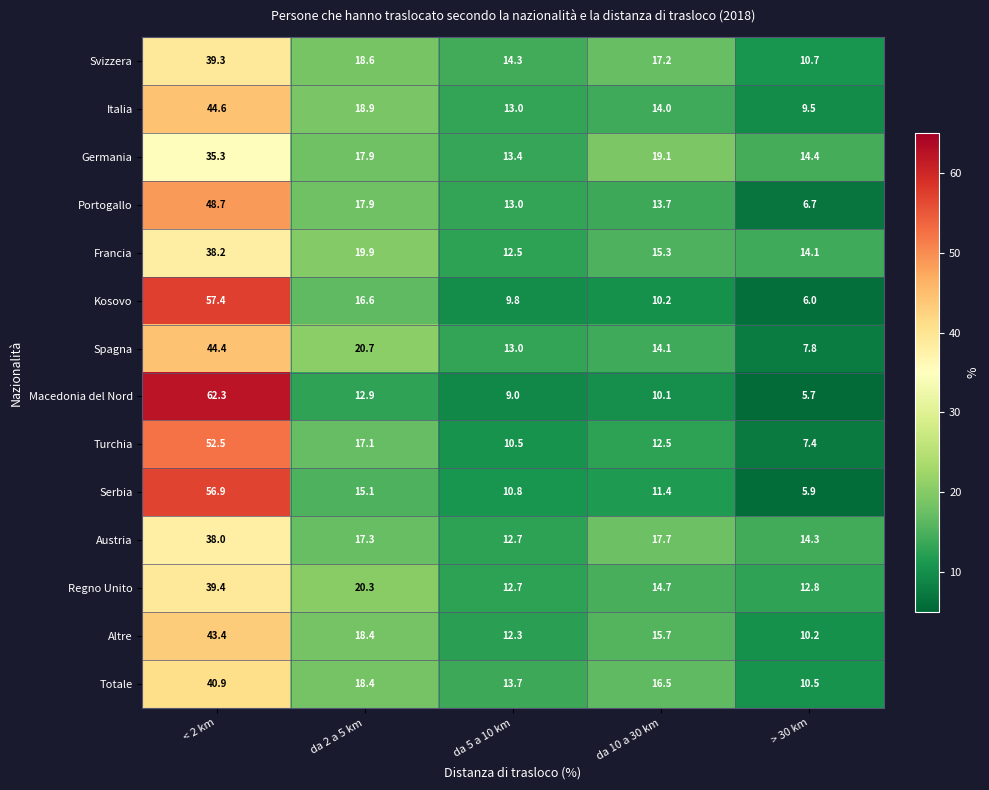

Is the value of Francia at da 2 a 5 km greater than the value of Spagna at da 2 a 5 km?

No